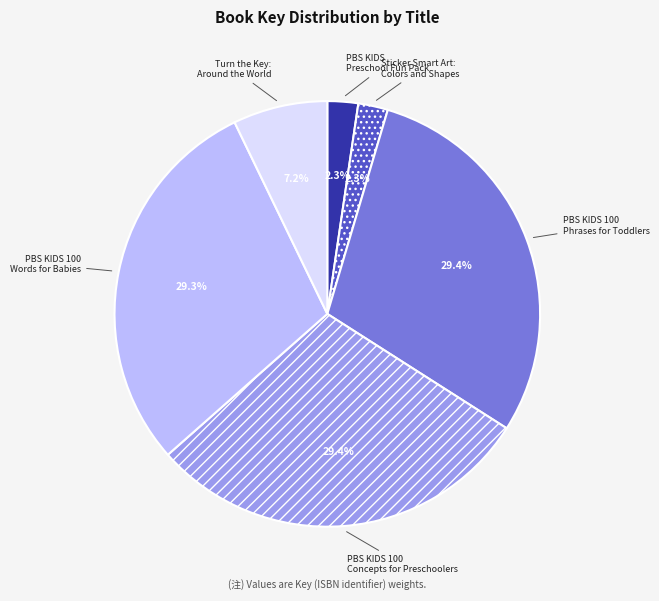

To the nearest percent, what percentage of the pie is Sticker Smart Art: Colors and Shapes?

2%